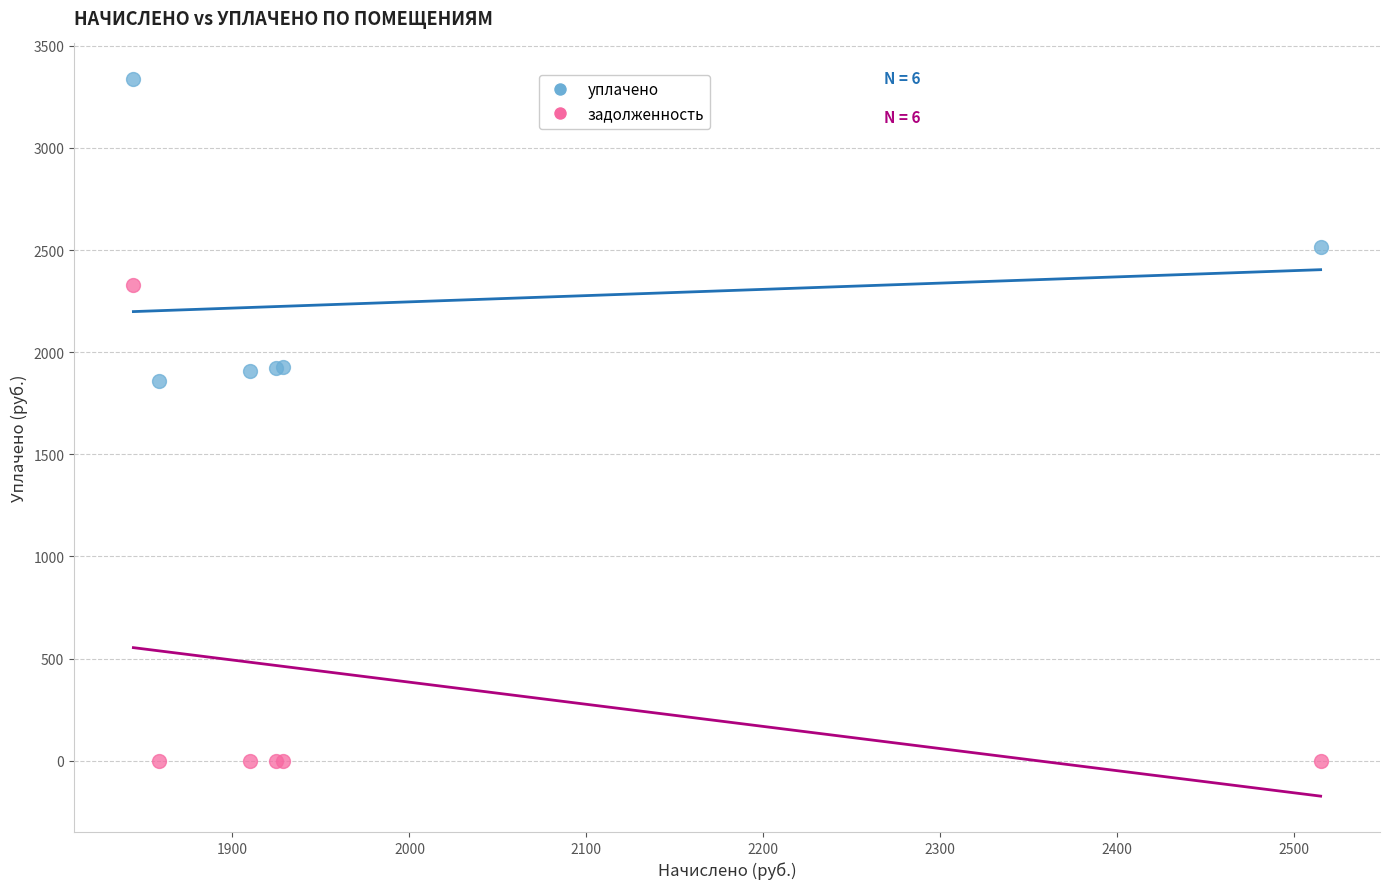

What is the X range (max minus min) for the scatter plot?

670.9